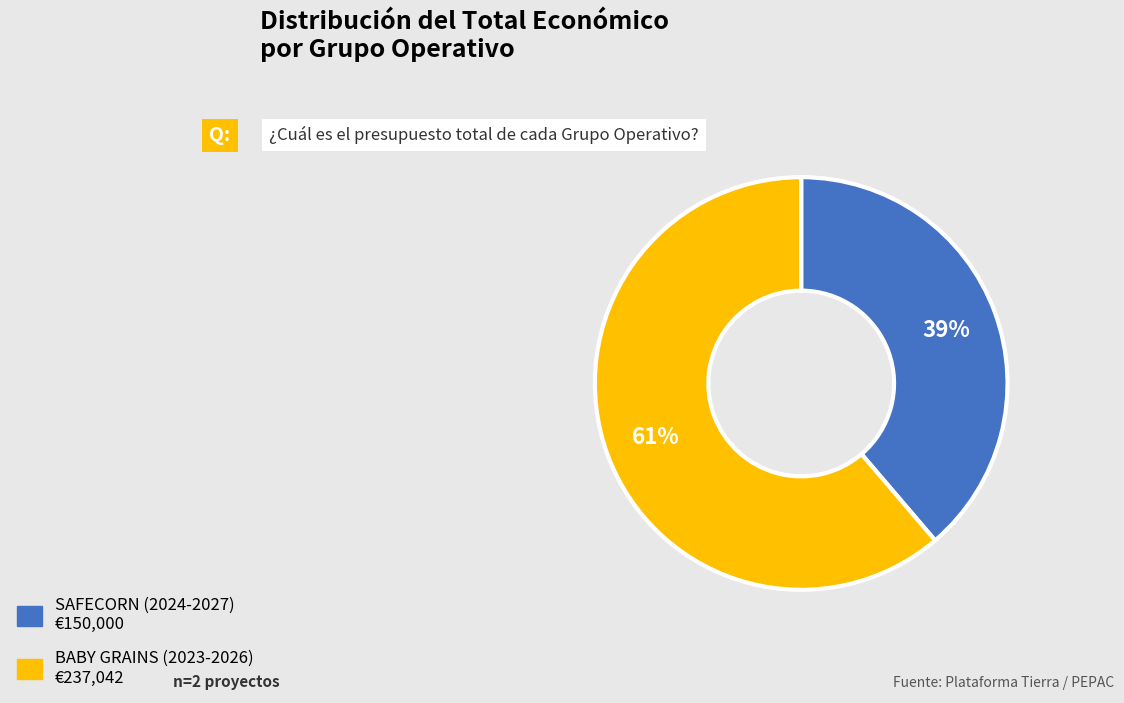

Is it true that SAFECORN (2024-2027) is 46% of the pie?

False